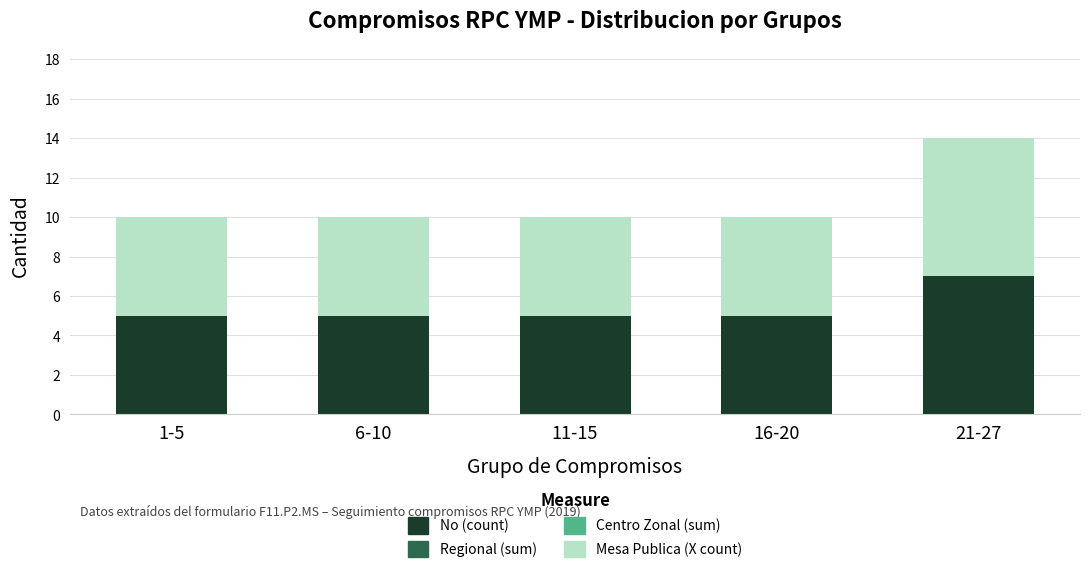

What is the total value across all series at 6-10?

10